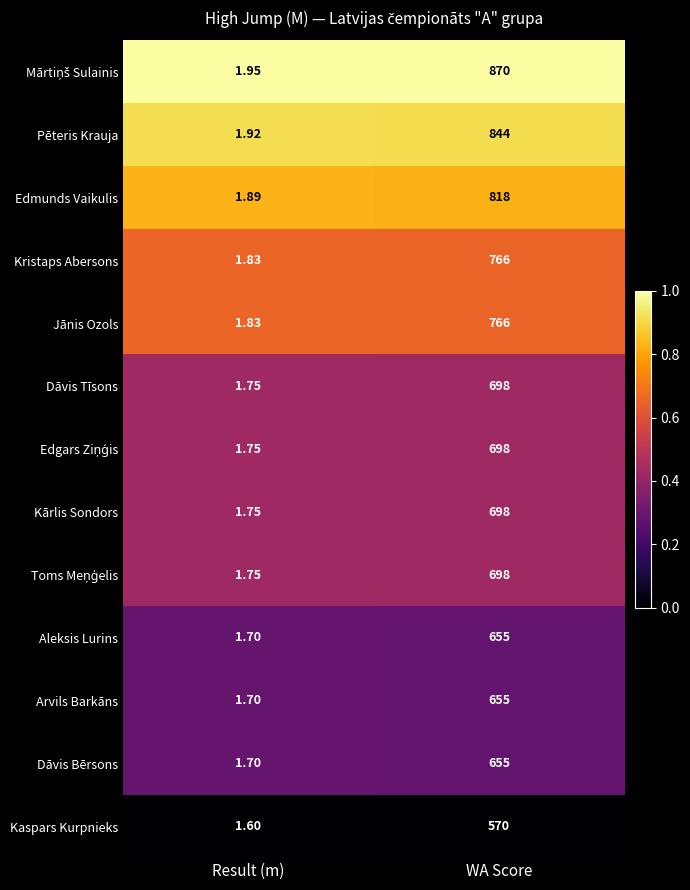

At which category does the chart reach its peak across all series?

WA Score